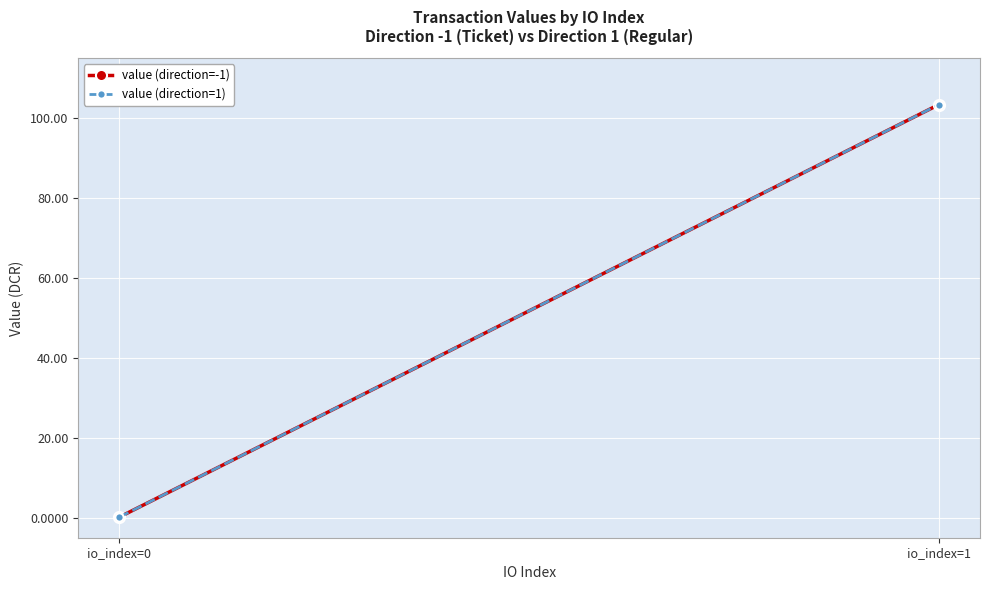

At which category does the chart reach its peak across all series?

io_index=1